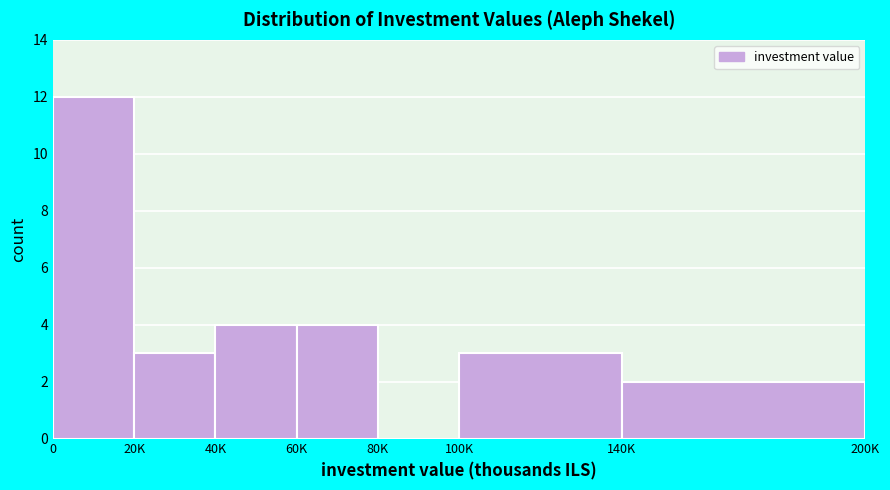

Reading left to right, extract all data points from this chart.

0=12	20K=3	40K=4	60K=4	80K=0	100K=3	140K=2